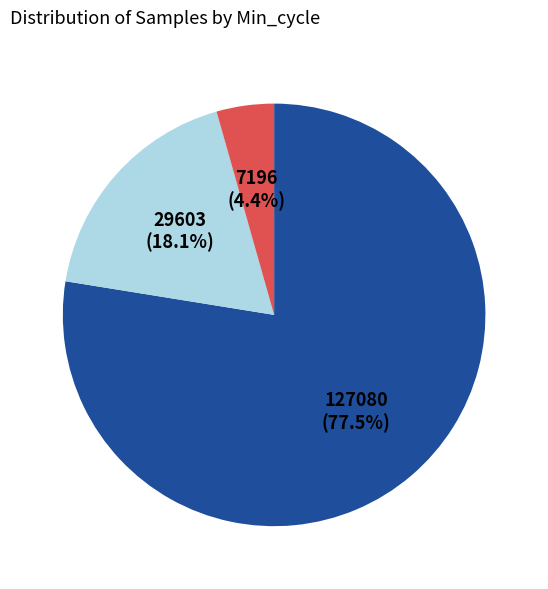

Is there a majority slice in this chart?

Yes